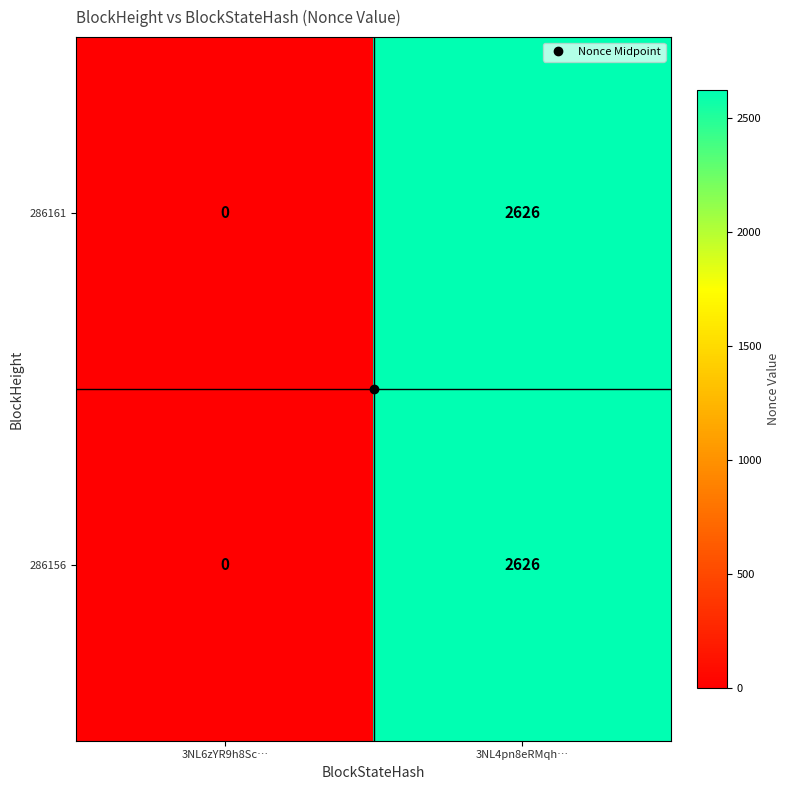

Where is 286161 nearest to the value 1313?

3NL6zYR9h8Sc…